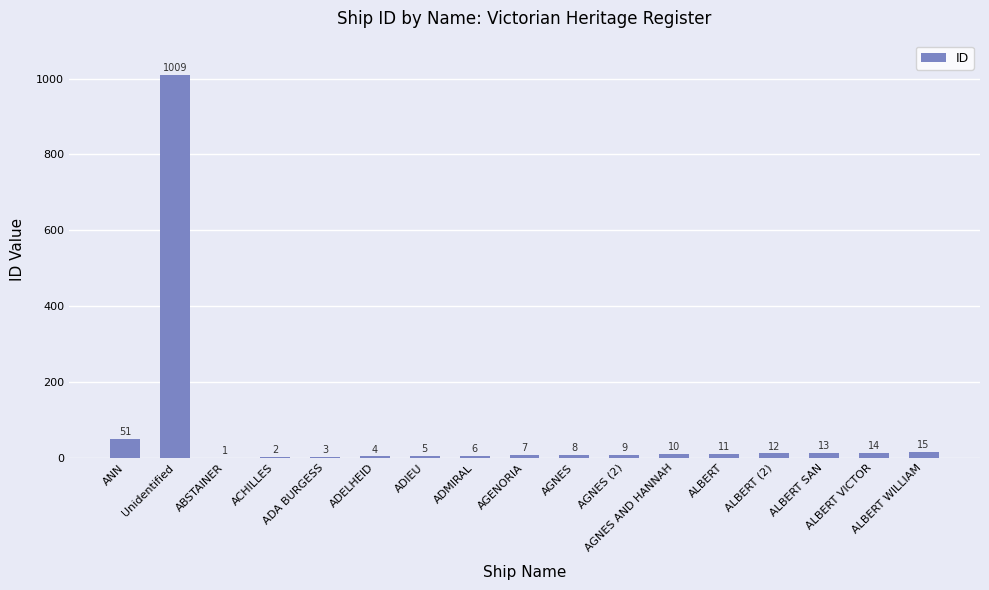

What is the sum of all values?

1180